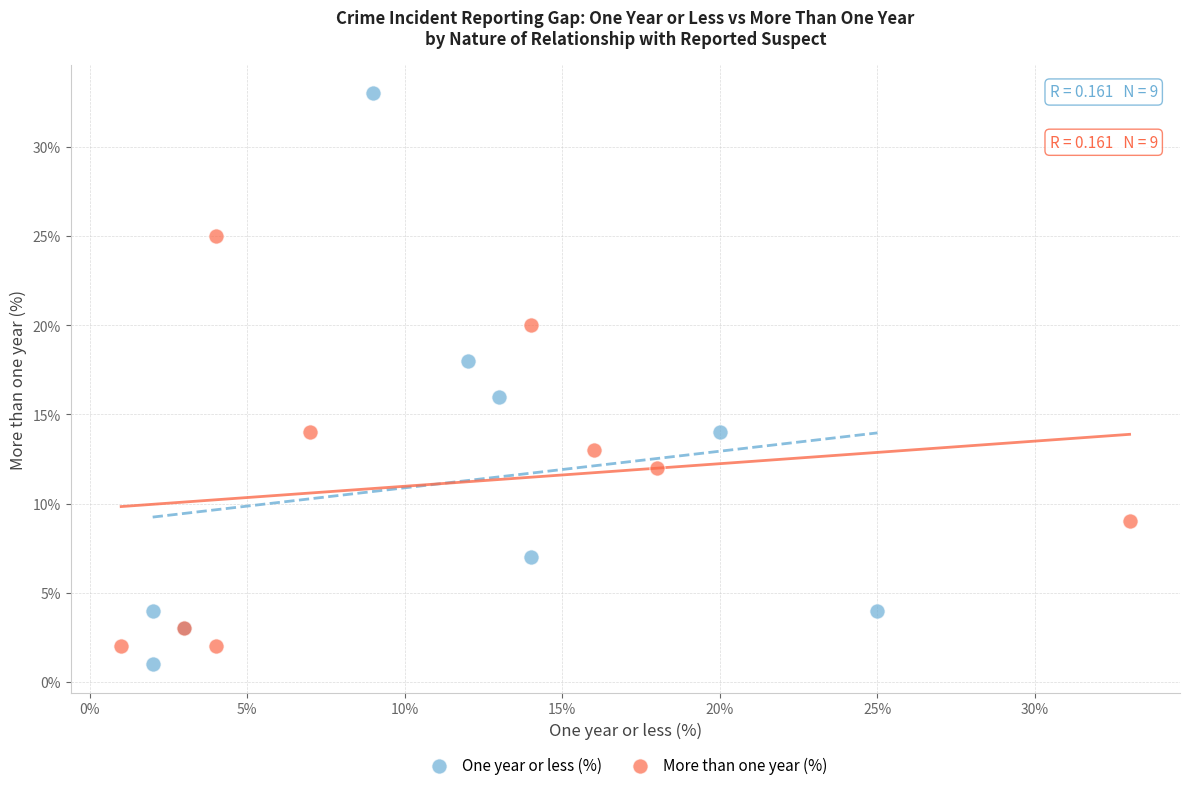

Which series reaches the maximum Y coordinate?

One year or less (%)